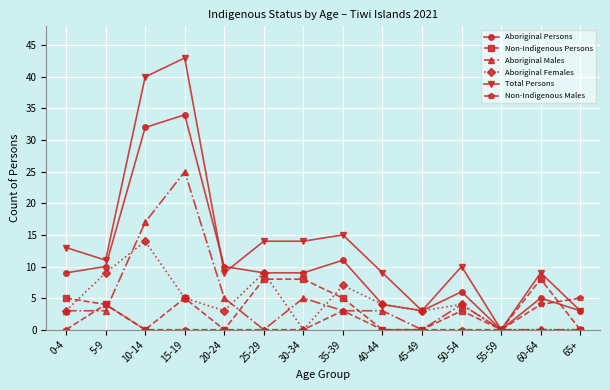

Reading right to left, extract all data points from this chart.

Aboriginal Persons: 3	5	0	6	3	4	11	9	9	10	34	32	10	9
Non-Indigenous Persons: 0	8	0	3	0	0	5	8	8	0	5	0	4	5
Aboriginal Males: 0	0	0	4	0	3	3	5	0	5	25	17	3	3
Aboriginal Females: 0	0	0	4	3	4	7	0	9	3	5	14	9	3
Total Persons: 3	9	0	10	3	9	15	14	14	9	43	40	11	13
Non-Indigenous Males: 5	4	0	0	0	0	3	0	0	0	0	0	4	0